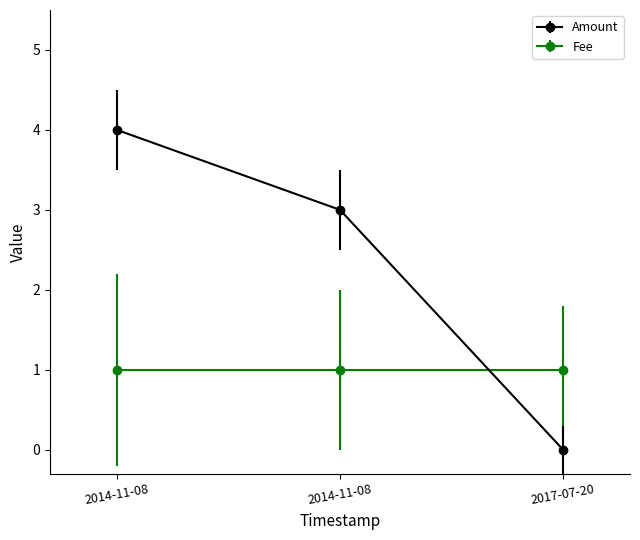

How many lines are shown in the chart?

2